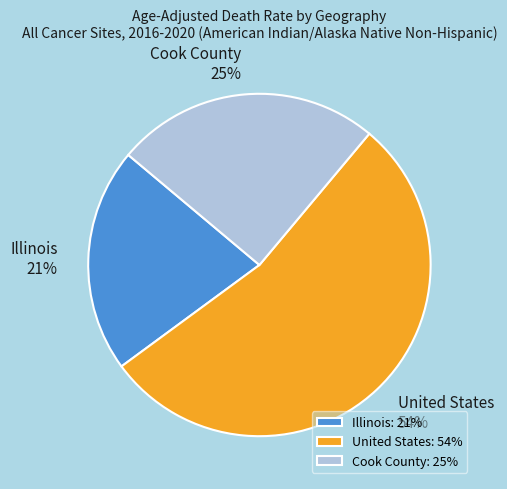

To the nearest percent, what percentage of the pie is Cook County?

25%